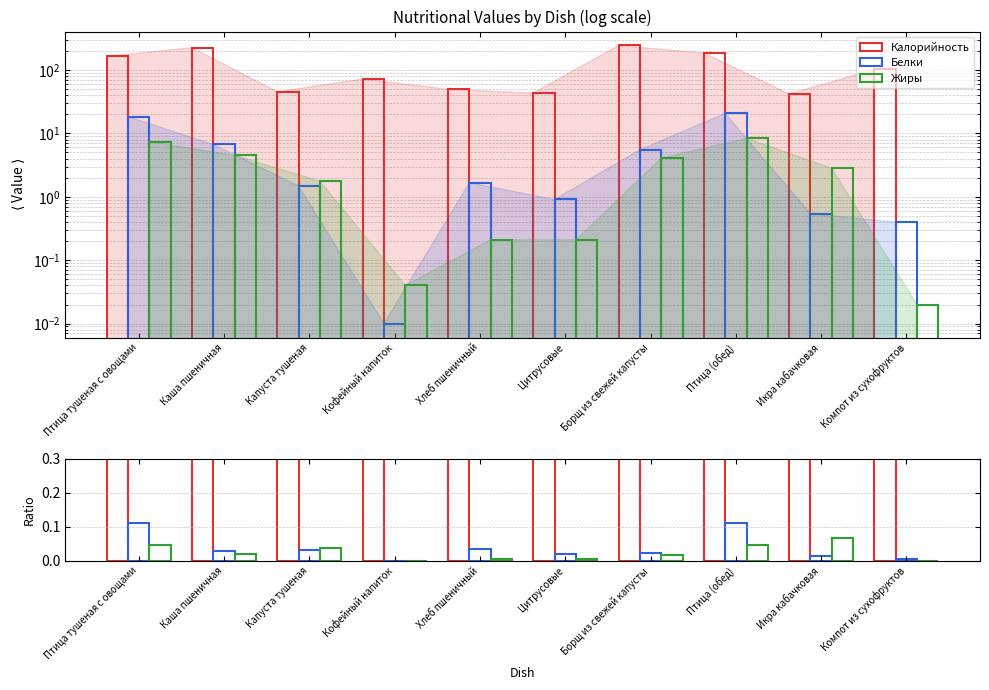

What are all the series names shown in the legend?

Калорийность, Белки, Жиры